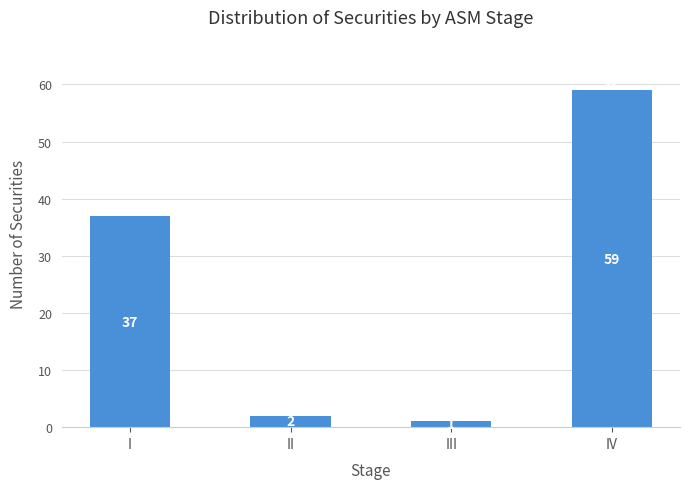

Does the chart contain stacked bars?

No